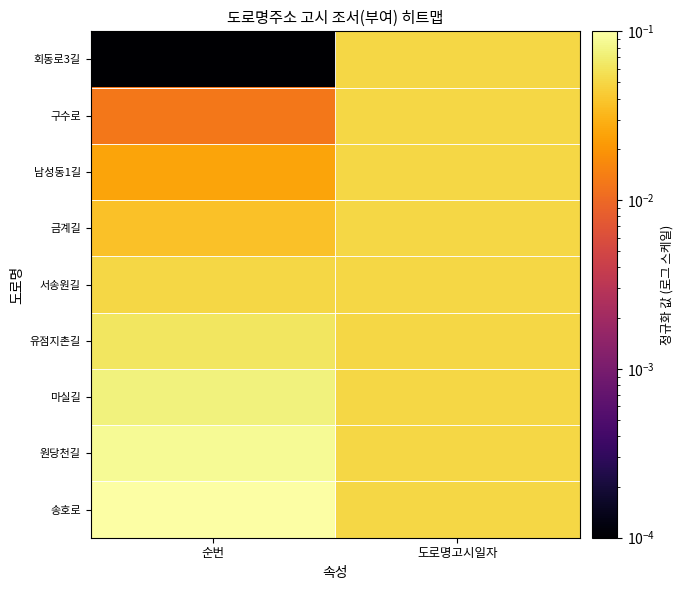

At how many categories does at least one series exceed 0?

2